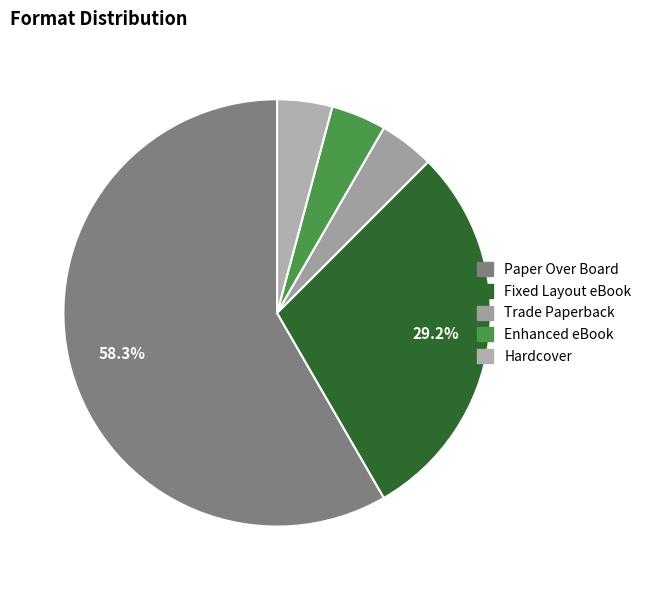

What percentage is the Fixed Layout eBook slice, to the nearest percent?

29%